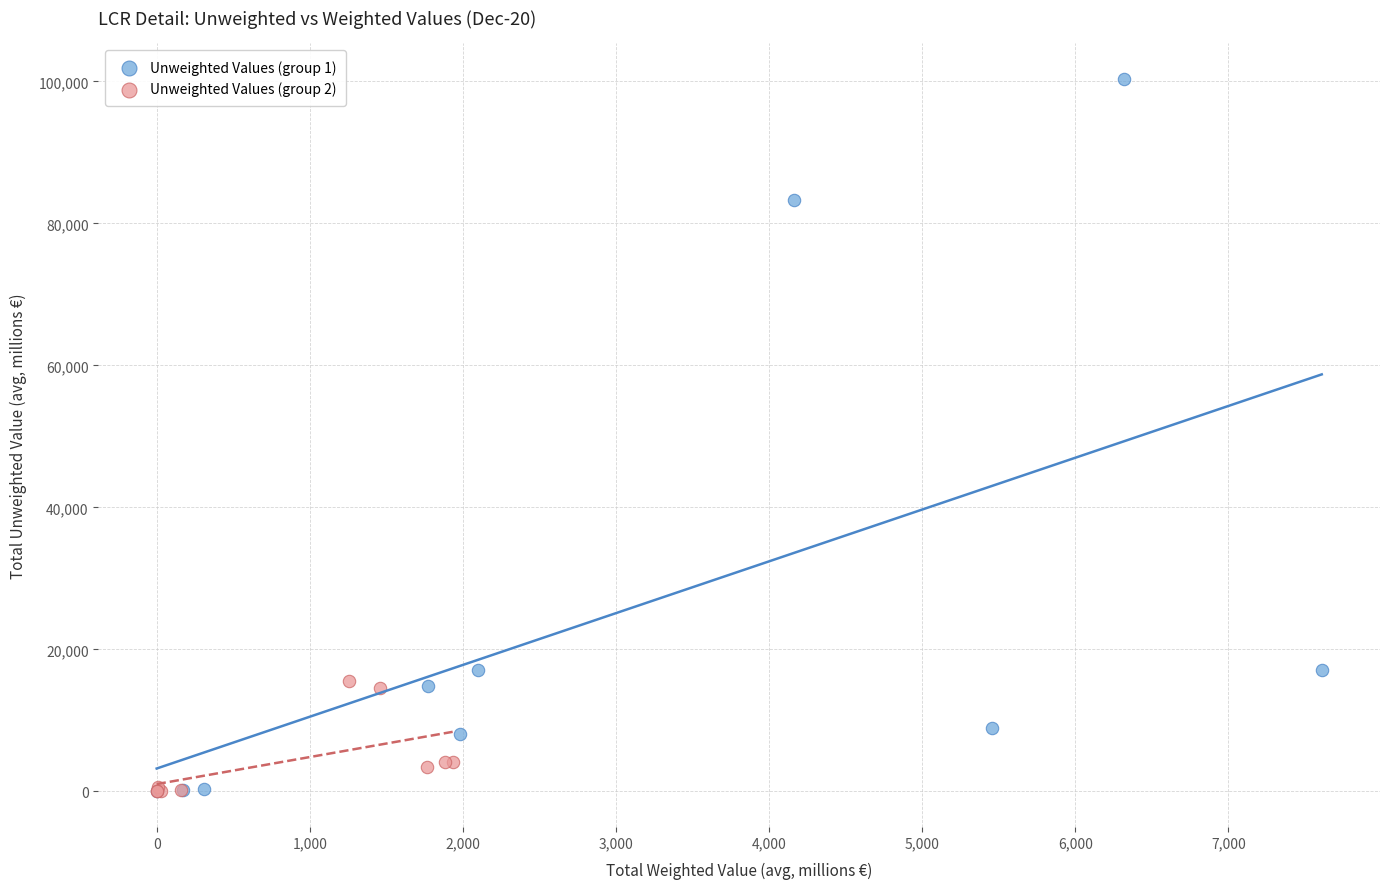

Which series contains the highest Y value?

Unweighted Values (group 1)